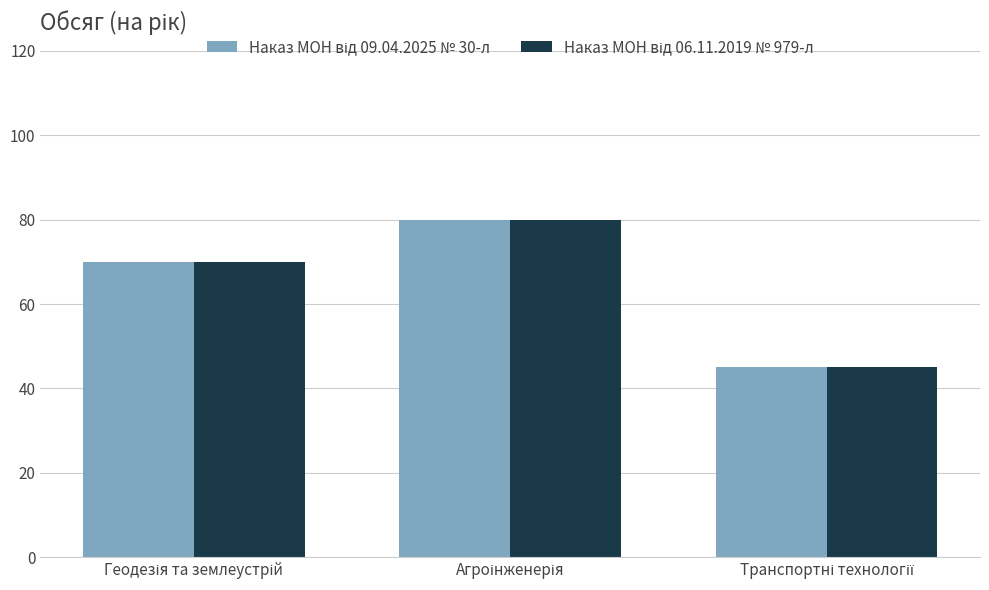

Are the bars grouped side by side (vs. stacked)?

Yes